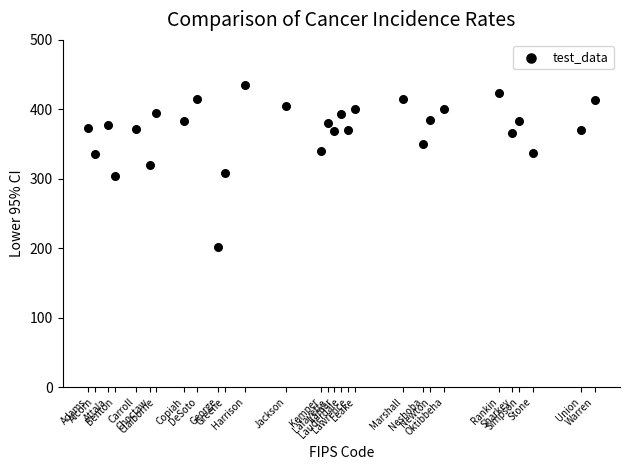

What is the range of X values (max minus min)?

148.0